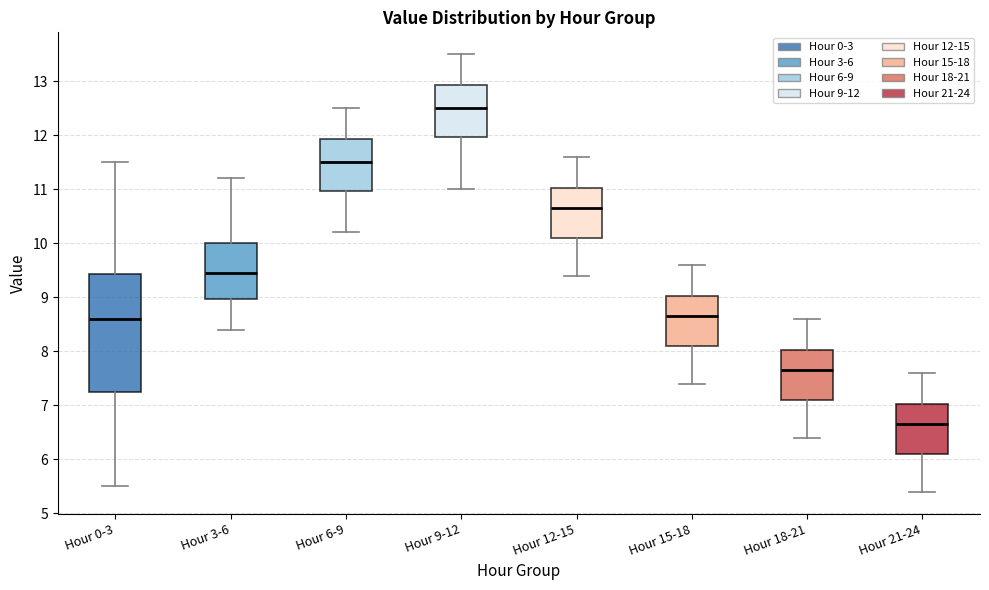

Which box has the highest median line?

Hour 9-12